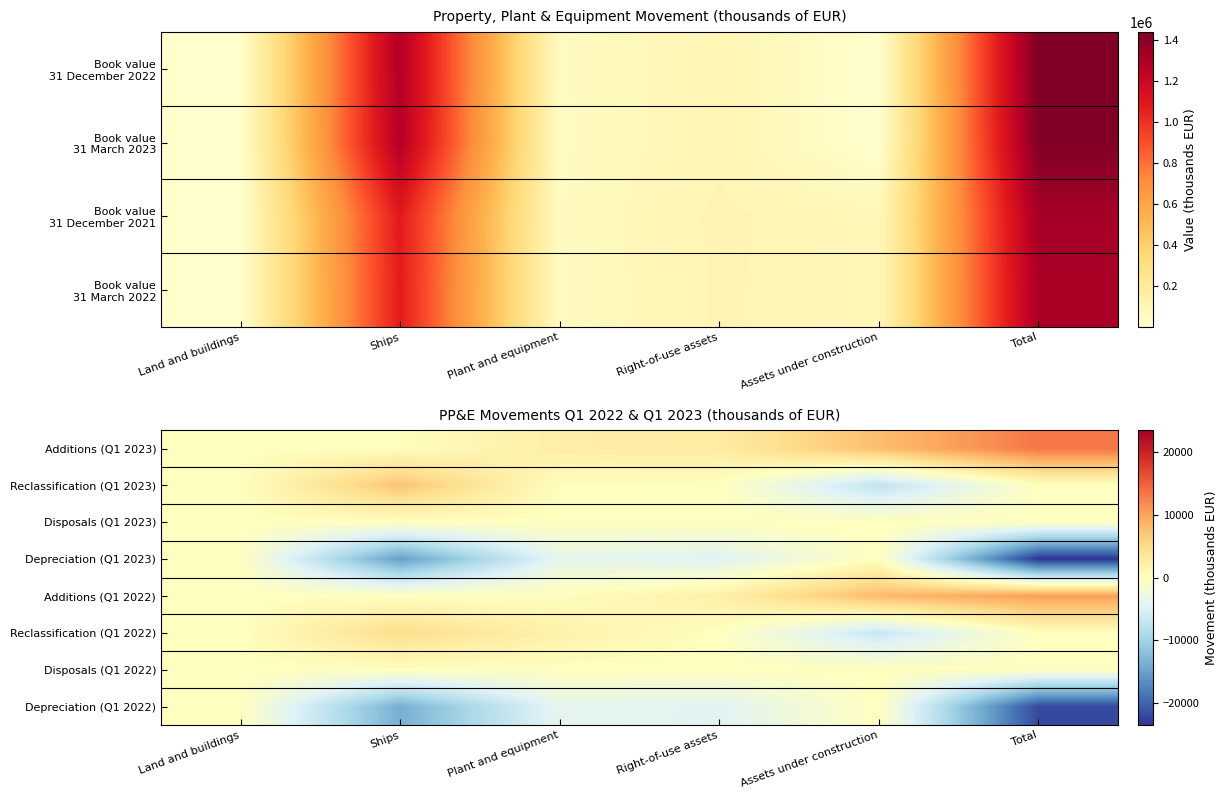

The value of Additions (Q1 2022) at Plant and equipment is 190. True or false?

False